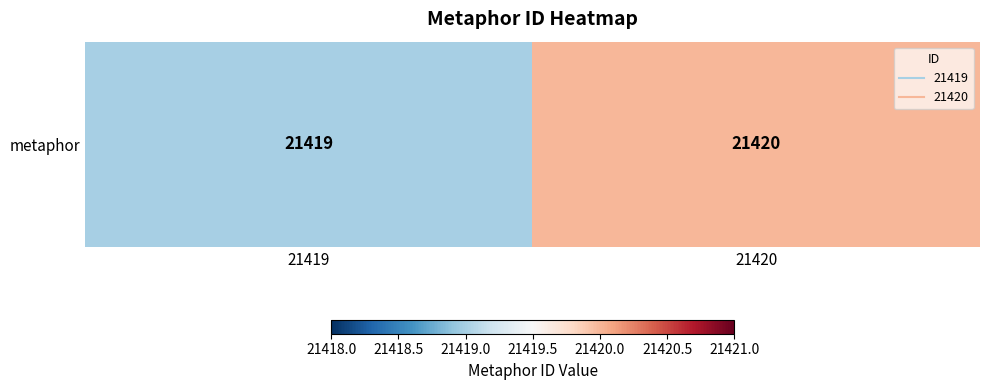

What is the minimum value shown in the chart?

21419